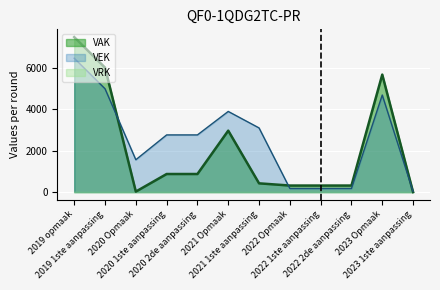

How many values in the VAK series are below 874?

6